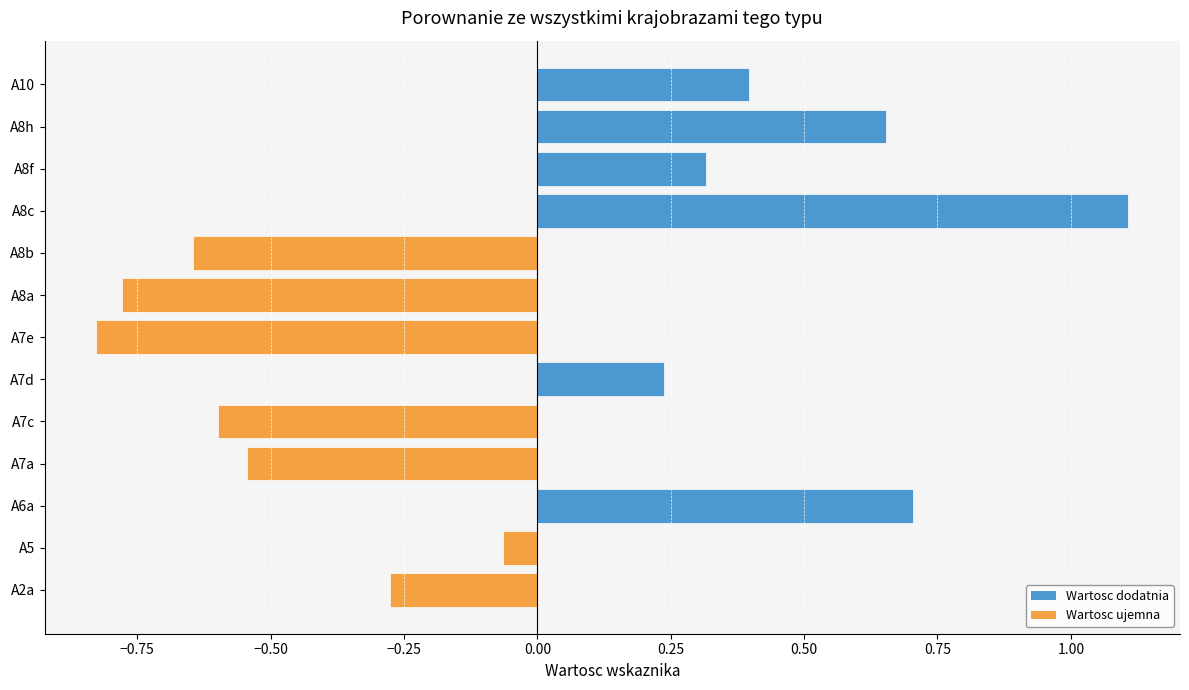

At which category does the chart reach its minimum across all series?

A7e